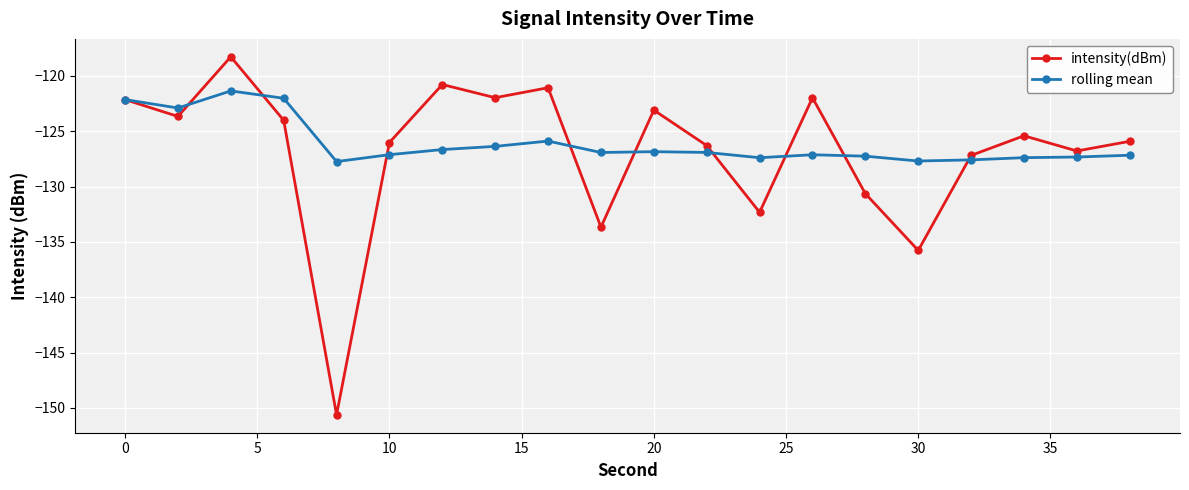

Count the number of categories in the chart.

20